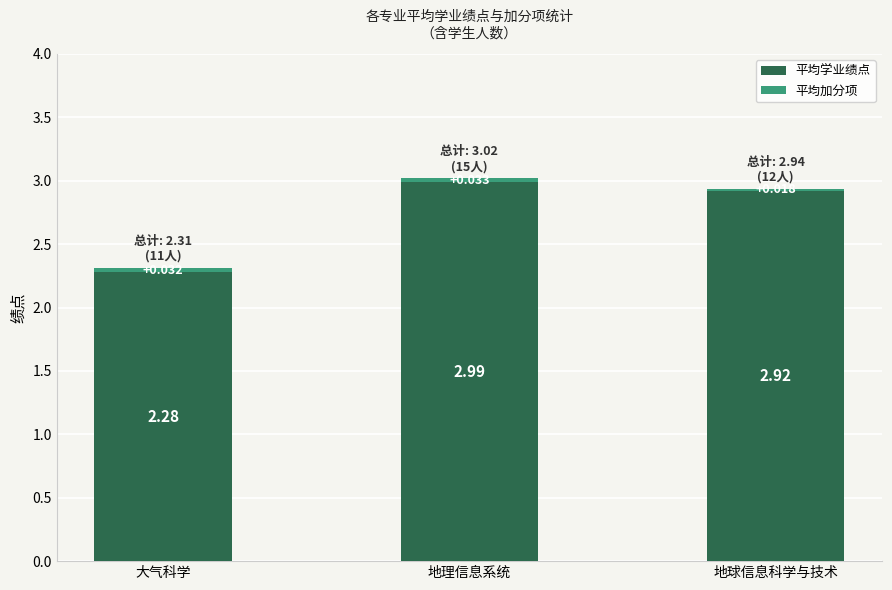

The value of 平均学业绩点 at 地理信息系统 is 3.0. True or false?

True